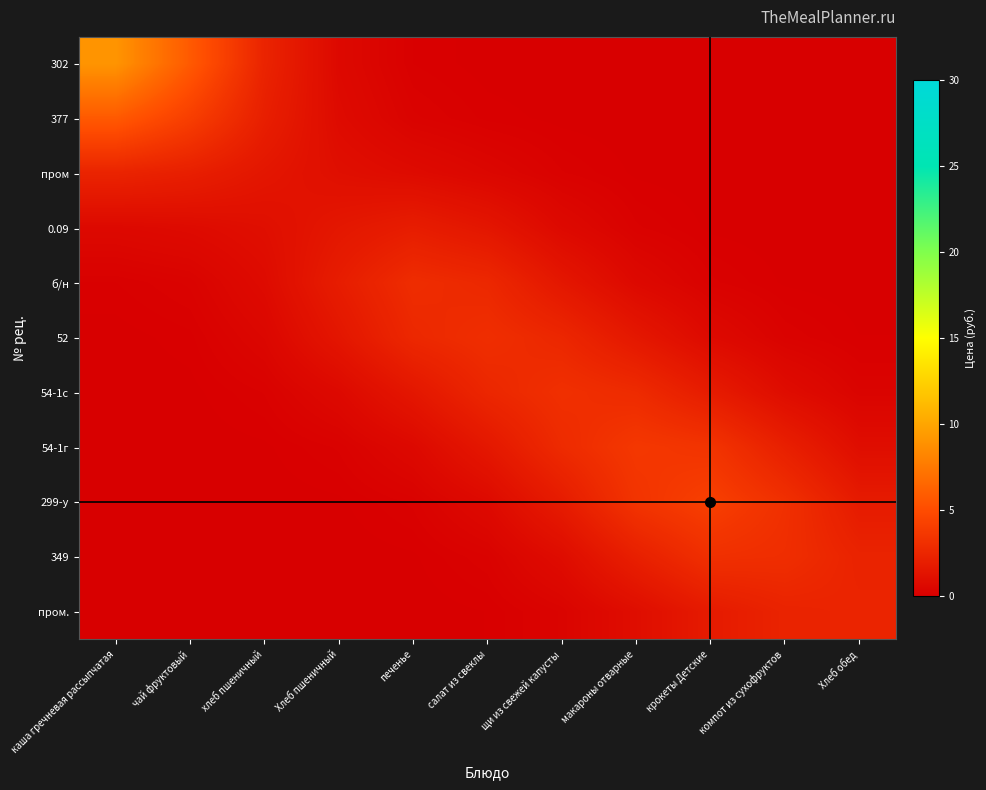

Reading right to left, list all the values displayed in this chart.

302: Хлеб обед=0.0	компот из сухофруктов=0.0	крокеты Детские=0.0	макароны отварные=0.0	щи из свежей капусты=0.0	салат из свеклы=0.0	печенье=0.1	Хлеб пшеничный=0.6	хлеб пшеничный=2.4	чай фруктовый=5.8	каша гречневая рассыпчатая=9.1
377: Хлеб обед=0.0	компот из сухофруктов=0.0	крокеты Детские=0.0	макароны отварные=0.0	щи из свежей капусты=0.0	салат из свеклы=0.1	печенье=0.3	Хлеб пшеничный=0.8	хлеб пшеничный=2.0	чай фруктовый=4.1	каша гречневая рассыпчатая=5.8
пром: Хлеб обед=0.0	компот из сухофруктов=0.0	крокеты Детские=0.0	макароны отварные=0.0	щи из свежей капусты=0.2	салат из свеклы=0.5	печенье=0.8	Хлеб пшеничный=1.0	хлеб пшеничный=1.5	чай фруктовый=2.0	каша гречневая рассыпчатая=2.4
0.09: Хлеб обед=0.0	компот из сухофруктов=0.0	крокеты Детские=0.0	макароны отварные=0.2	щи из свежей капусты=0.7	салат из свеклы=1.5	печенье=1.9	Хлеб пшеничный=1.5	хлеб пшеничный=1.0	чай фруктовый=0.8	каша гречневая рассыпчатая=0.6
б/н: Хлеб обед=0.0	компот из сухофруктов=0.0	крокеты Детские=0.2	макароны отварные=0.6	щи из свежей капусты=1.5	салат из свеклы=2.6	печенье=2.9	Хлеб пшеничный=1.9	хлеб пшеничный=0.8	чай фруктовый=0.3	каша гречневая рассыпчатая=0.1
52: Хлеб обед=0.1	компот из сухофруктов=0.2	крокеты Детские=0.7	макароны отварные=1.6	щи из свежей капусты=2.6	салат из свеклы=3.1	печенье=2.6	Хлеб пшеничный=1.5	хлеб пшеничный=0.5	чай фруктовый=0.1	каша гречневая рассыпчатая=0.0
54-1с: Хлеб обед=0.3	компот из сухофруктов=0.9	крокеты Детские=1.8	макароны отварные=2.8	щи из свежей капусты=3.2	салат из свеклы=2.6	печенье=1.5	Хлеб пшеничный=0.7	хлеб пшеничный=0.2	чай фруктовый=0.0	каша гречневая рассыпчатая=0.0
54-1г: Хлеб обед=0.9	компот из сухофруктов=2.1	крокеты Детские=3.4	макароны отварные=3.7	щи из свежей капусты=2.8	салат из свеклы=1.6	печенье=0.6	Хлеб пшеничный=0.2	хлеб пшеничный=0.0	чай фруктовый=0.0	каша гречневая рассыпчатая=0.0
299-у: Хлеб обед=1.8	компот из сухофруктов=3.2	крокеты Детские=4.2	макароны отварные=3.4	щи из свежей капусты=1.8	салат из свеклы=0.7	печенье=0.2	Хлеб пшеничный=0.0	хлеб пшеничный=0.0	чай фруктовый=0.0	каша гречневая рассыпчатая=0.0
349: Хлеб обед=2.3	компот из сухофруктов=3.0	крокеты Детские=3.2	макароны отварные=2.1	щи из свежей капусты=0.9	салат из свеклы=0.2	печенье=0.0	Хлеб пшеничный=0.0	хлеб пшеничный=0.0	чай фруктовый=0.0	каша гречневая рассыпчатая=0.0
пром.: Хлеб обед=2.4	компот из сухофруктов=2.3	крокеты Детские=1.8	макароны отварные=0.9	щи из свежей капусты=0.3	салат из свеклы=0.1	печенье=0.0	Хлеб пшеничный=0.0	хлеб пшеничный=0.0	чай фруктовый=0.0	каша гречневая рассыпчатая=0.0